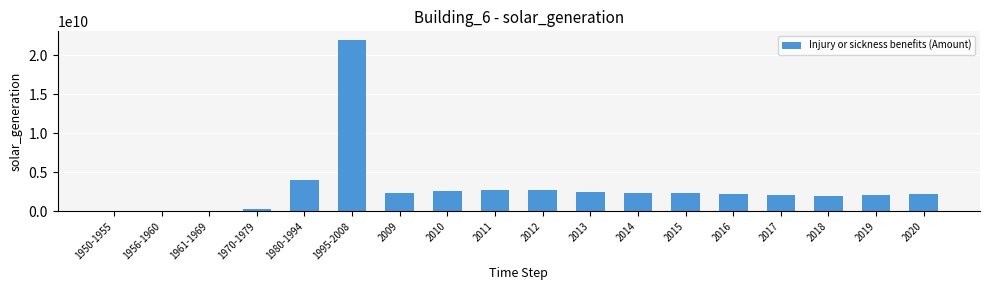

True or false: the data shows 1807506725 at 1980-1994.

False